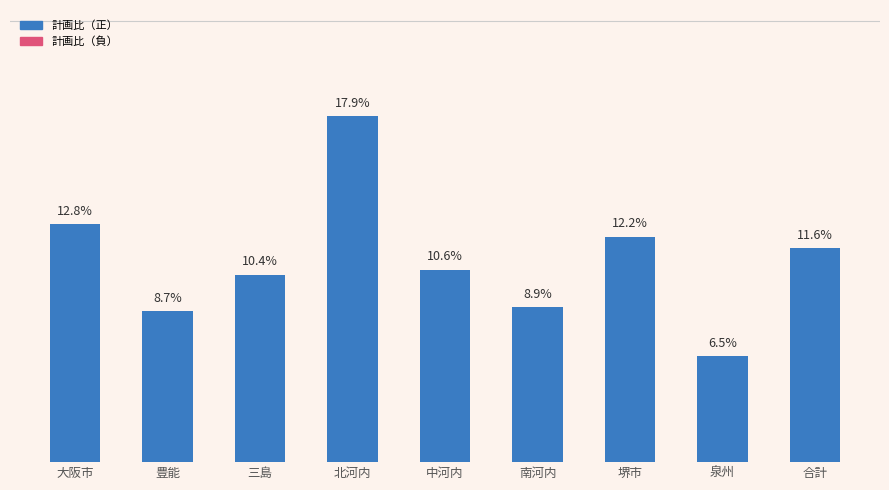

Which label corresponds to the largest value in the chart?

北河内